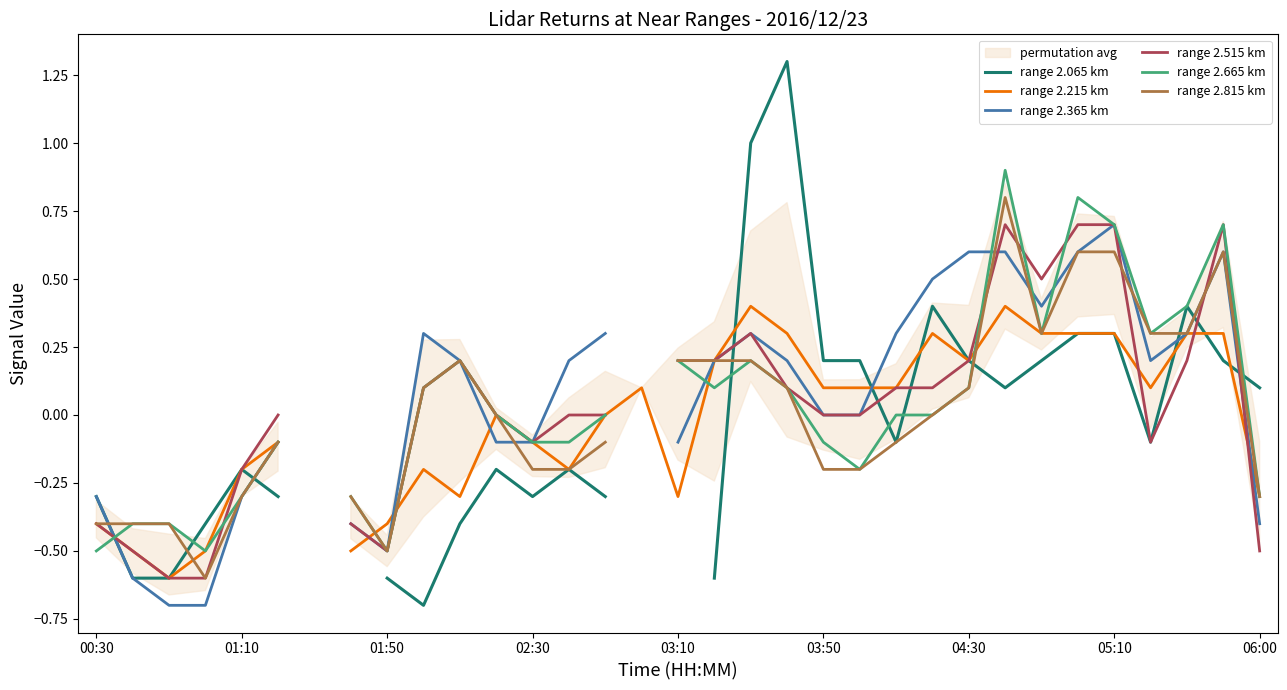

Which series has the widest spread of values?

range 2.065 km